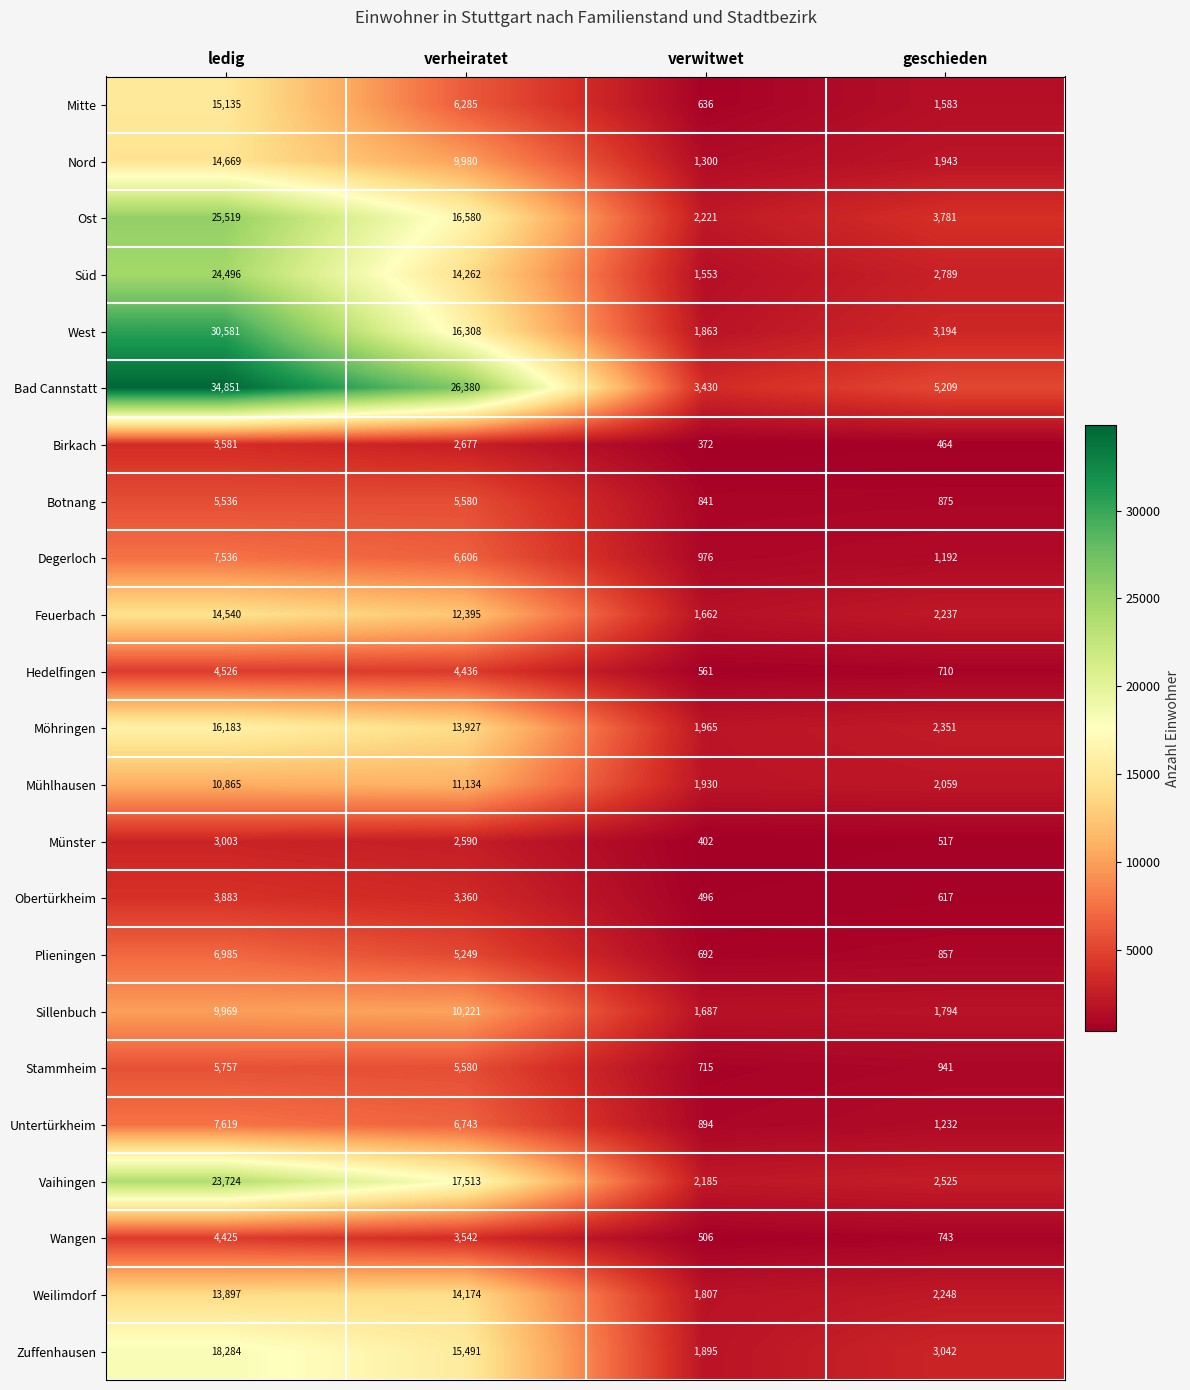

Which series has the widest spread of values?

Bad Cannstatt